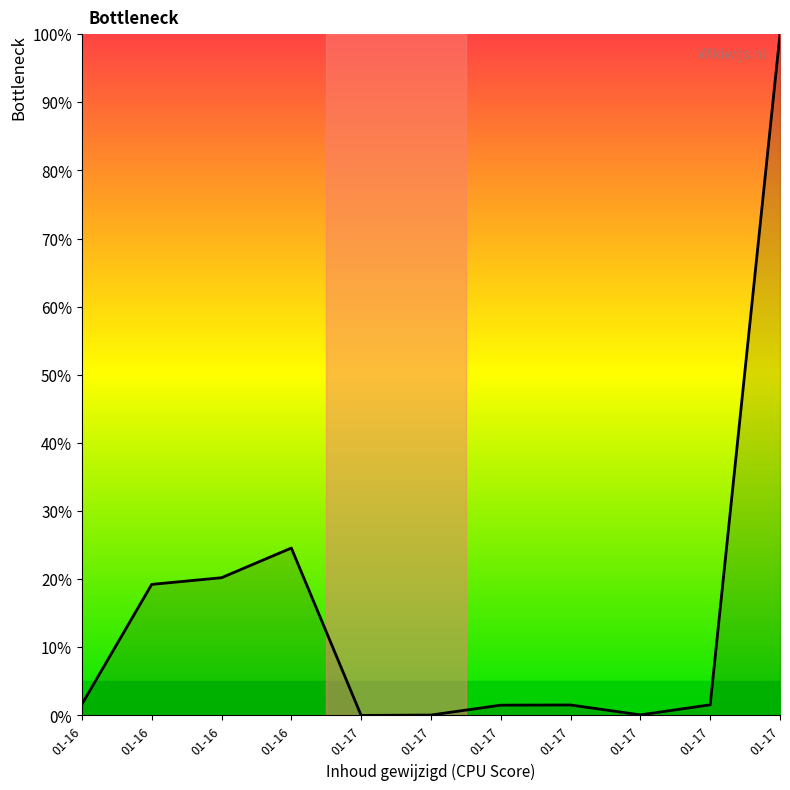

What is the change in value from 01-17 to 01-17?

+0.1